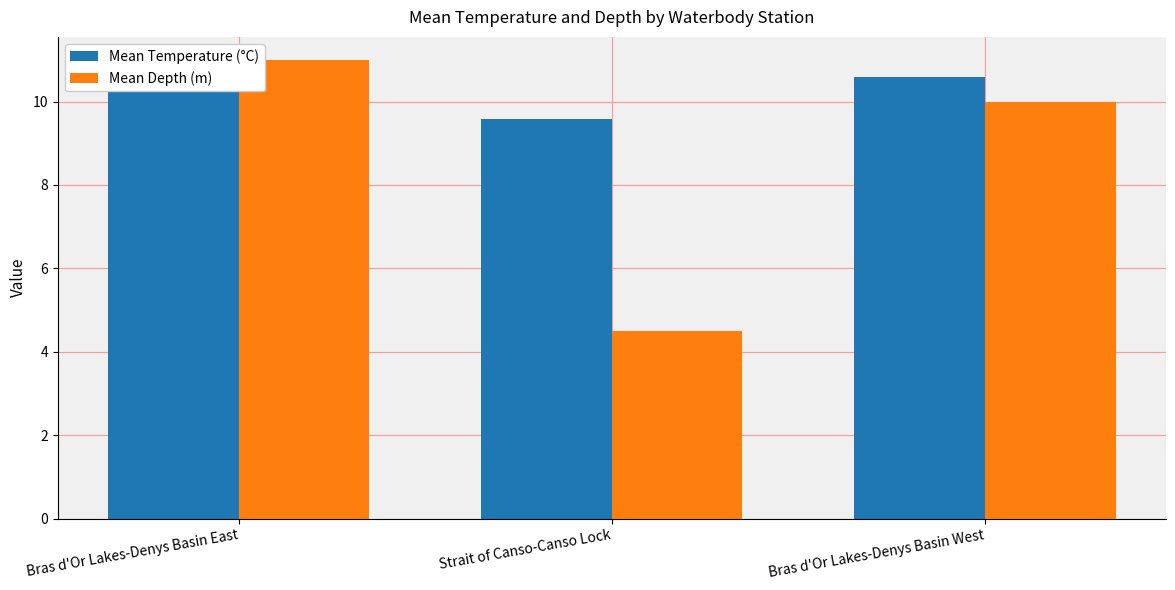

What is the highest value of the Mean Depth (m) series?

11.0